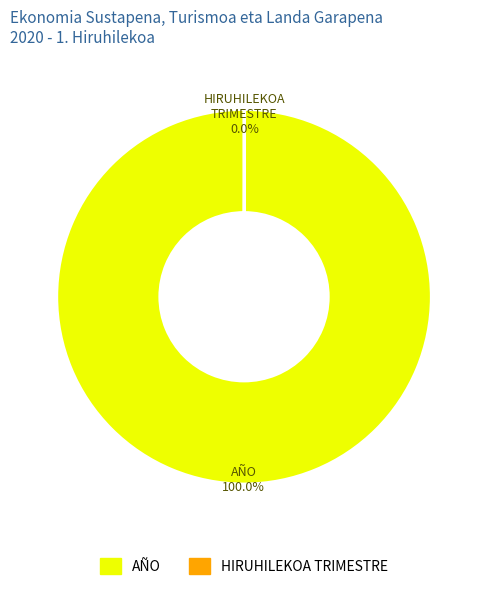

Does AÑO account for over 50% of the chart?

Yes